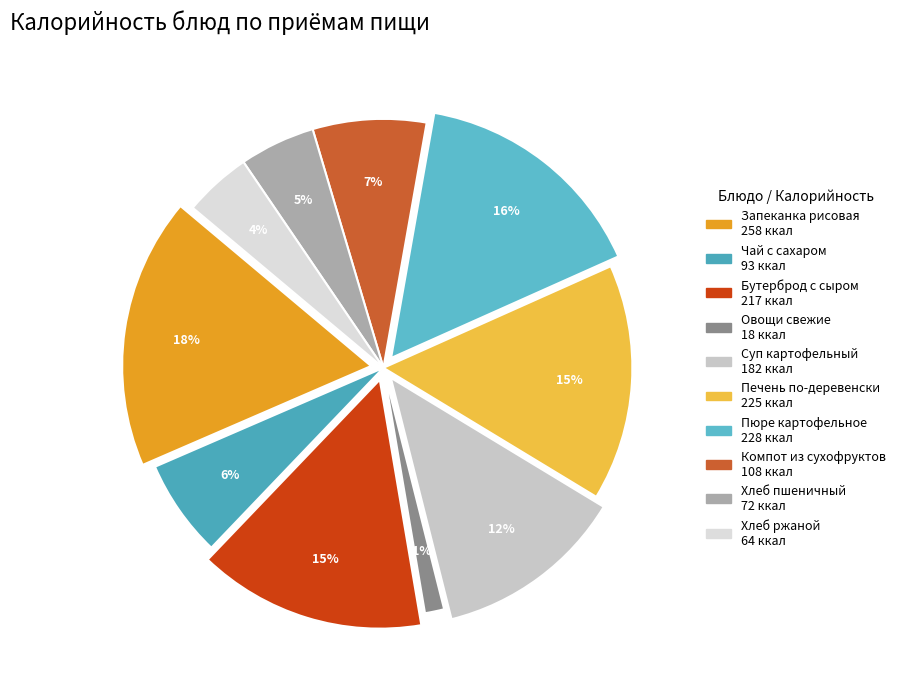

How many segments does this pie chart have?

10